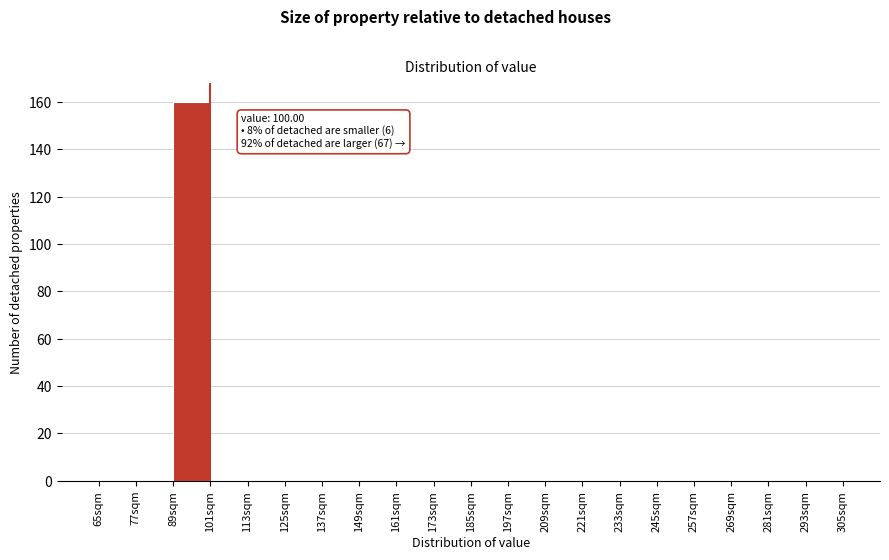

Which range on the x-axis has the tallest bar?

89 to 101